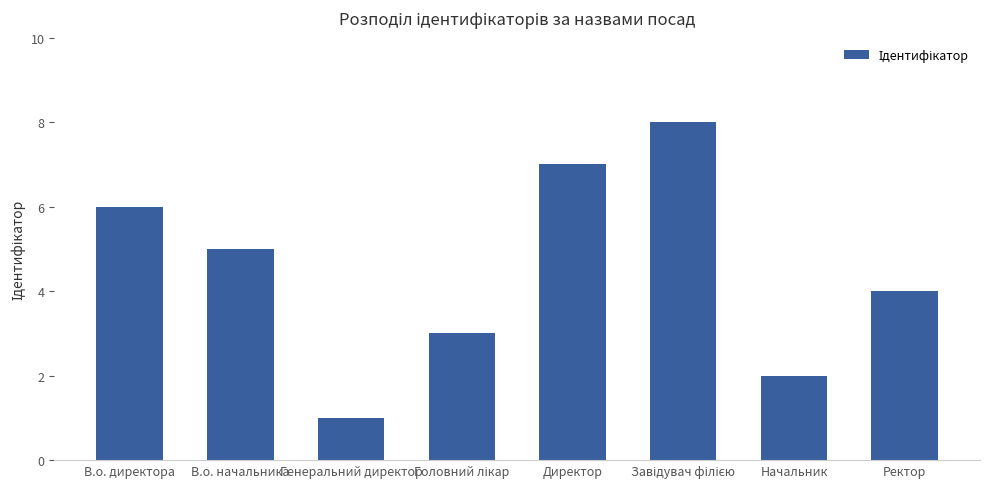

What is the label of the 8th bar from the right?

В.о. директора